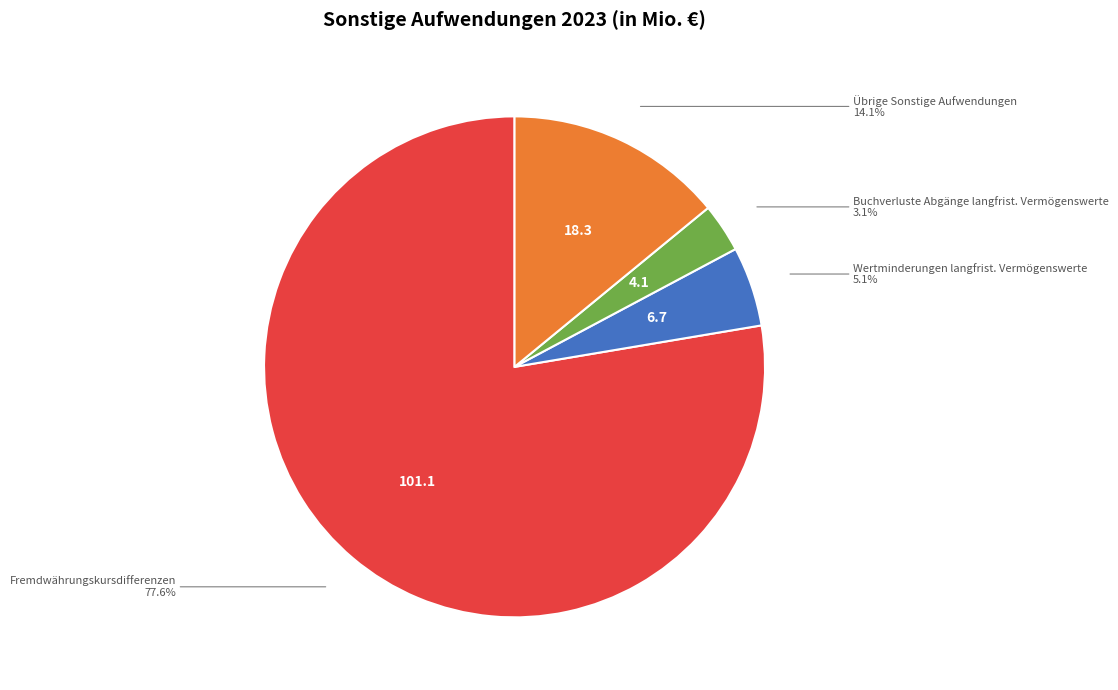

Is there any slice that represents more than half of the pie?

Yes